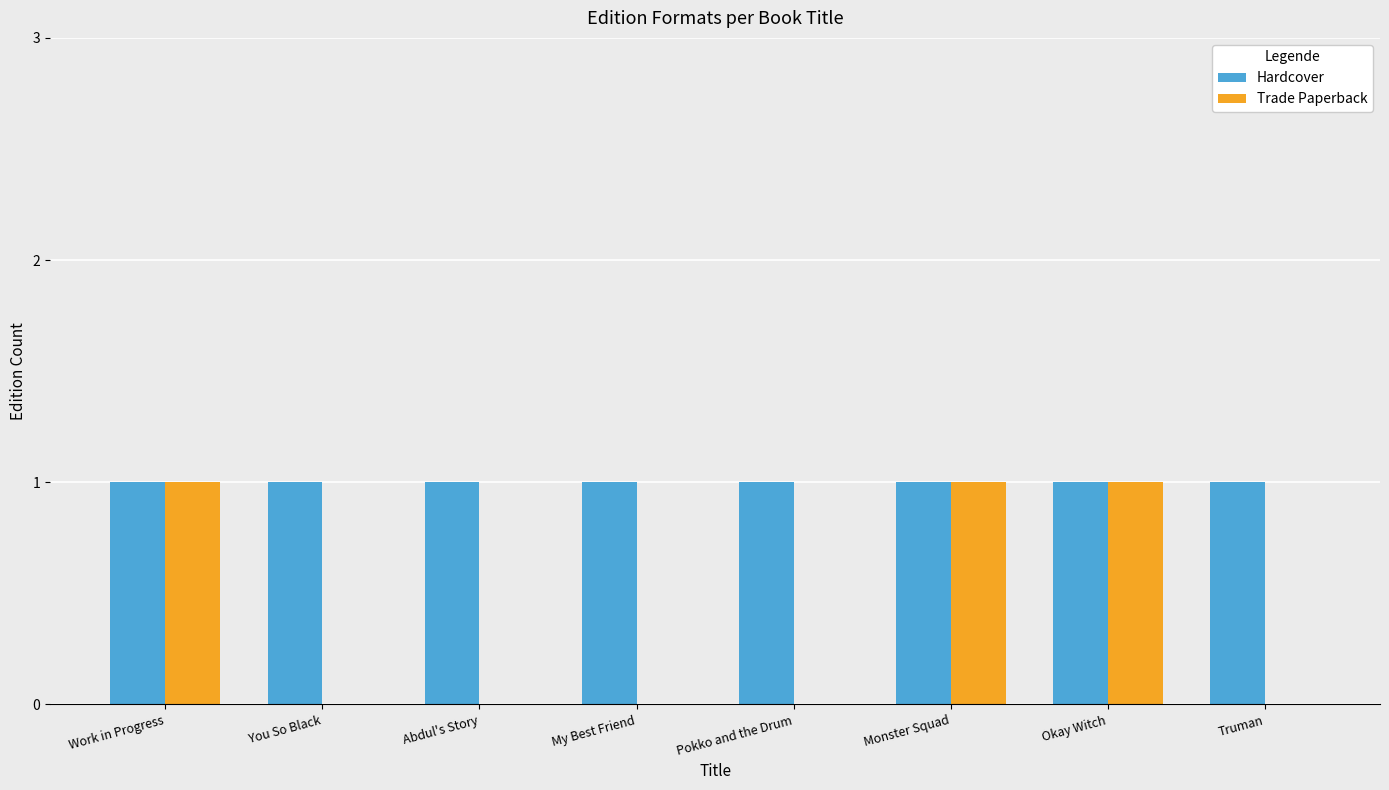

Between Abdul's Story and Okay Witch, which series saw the biggest shift?

Trade Paperback